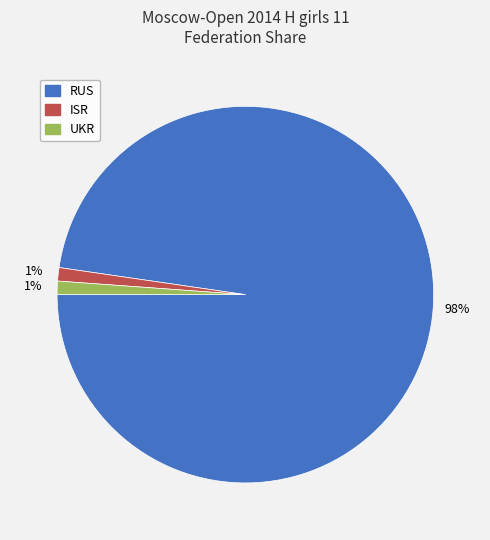

To the nearest percent, what percentage of the pie is ISR?

1%